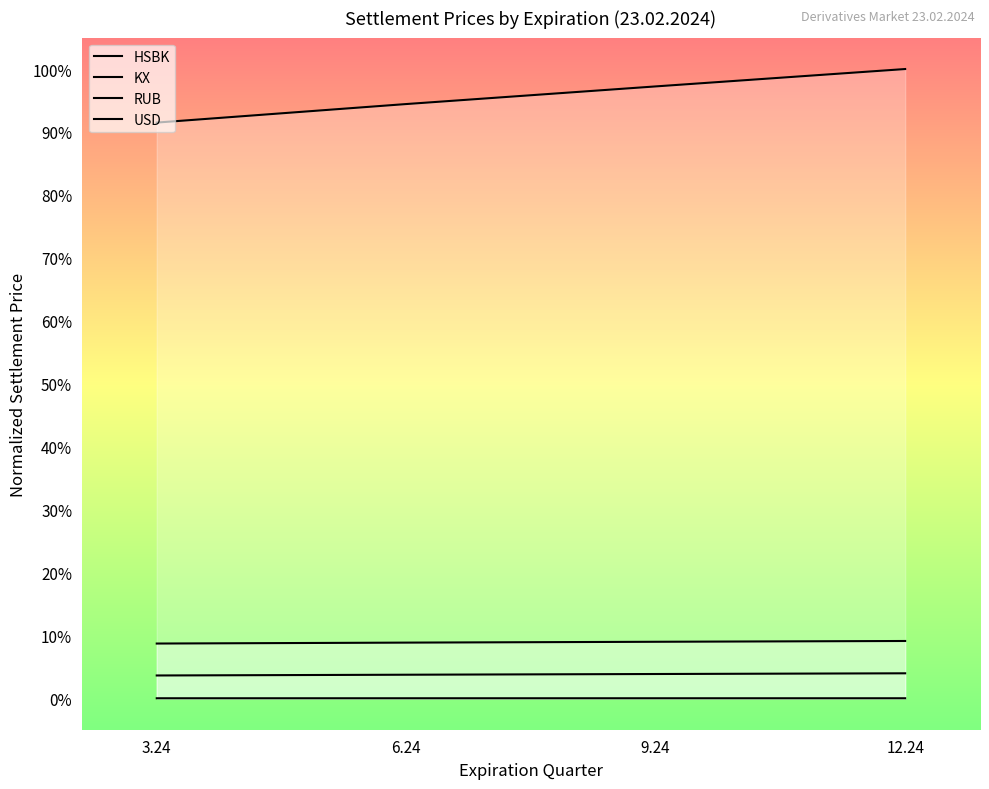

Which series has the widest spread of values?

KX